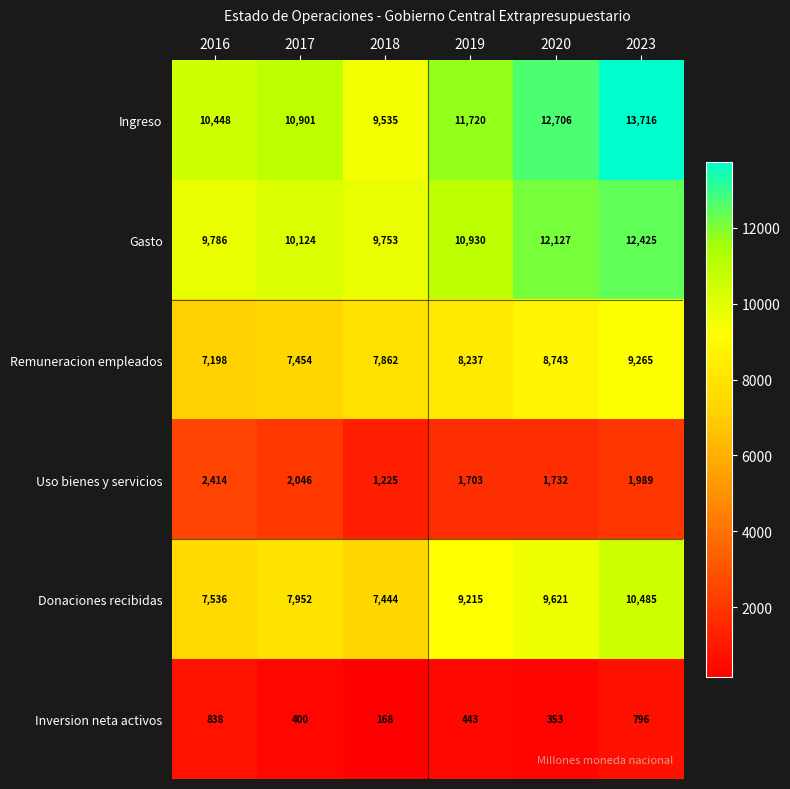

The Remuneracion empleados series shows 5414 at 2019. True or false?

False